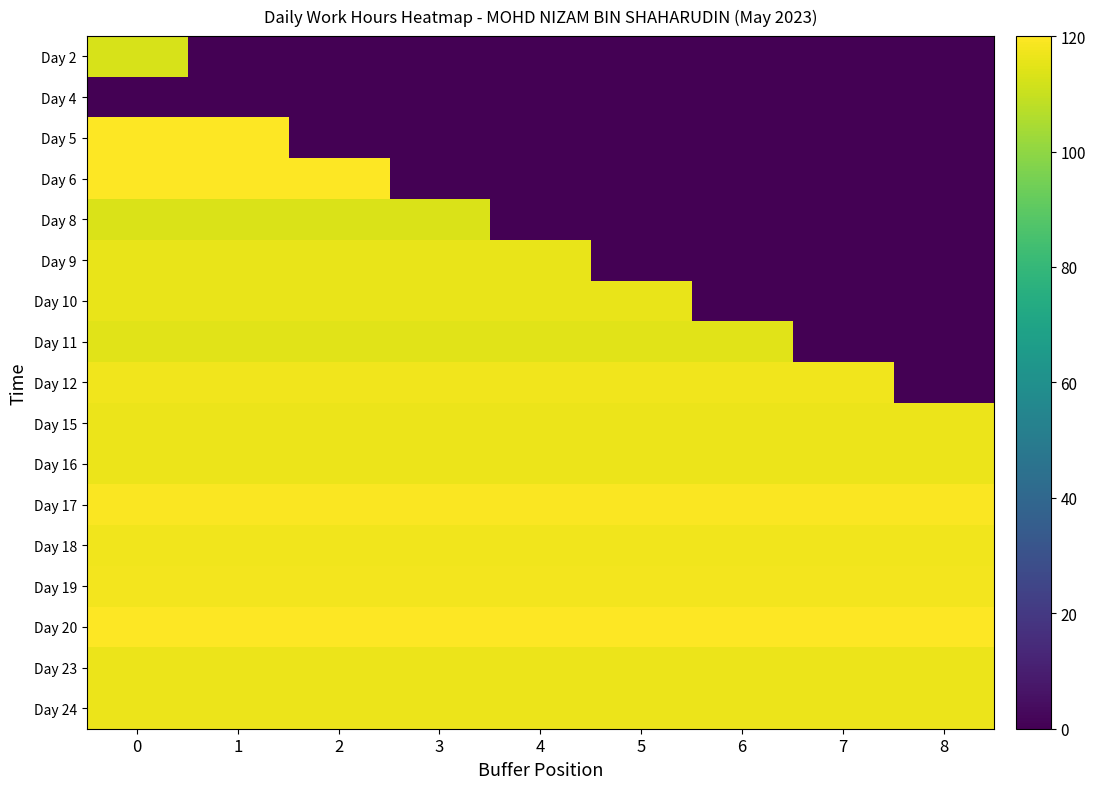

What is the difference between the highest and lowest values at 2?

120.0